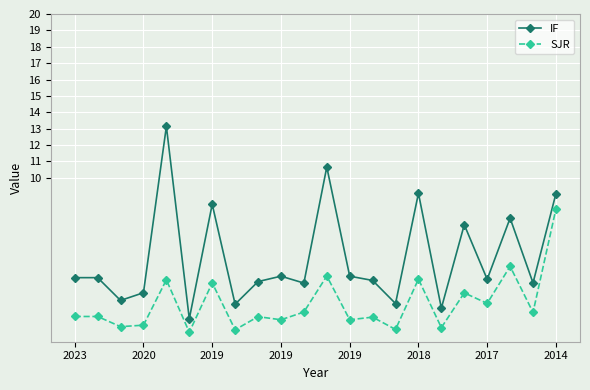

How many data points does each series have?

22